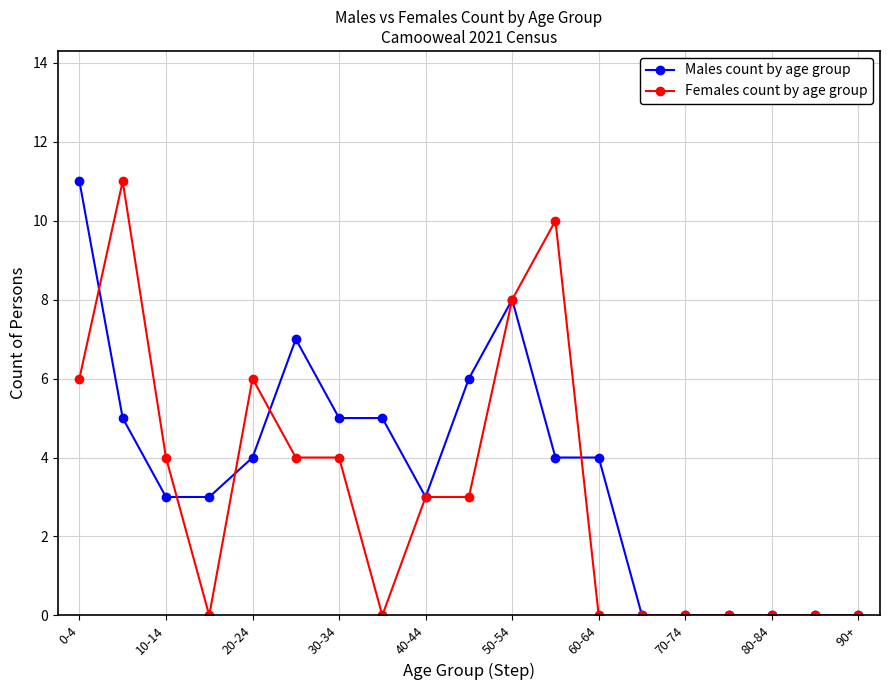

True or false: Males count by age group has more than 0 interior local peaks.

True